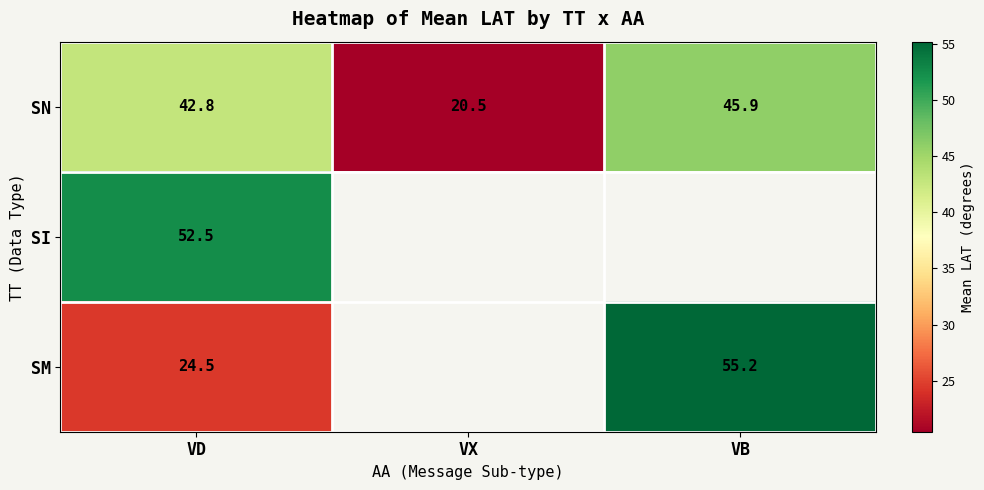

Which category has the lowest value in the SN series?

VX